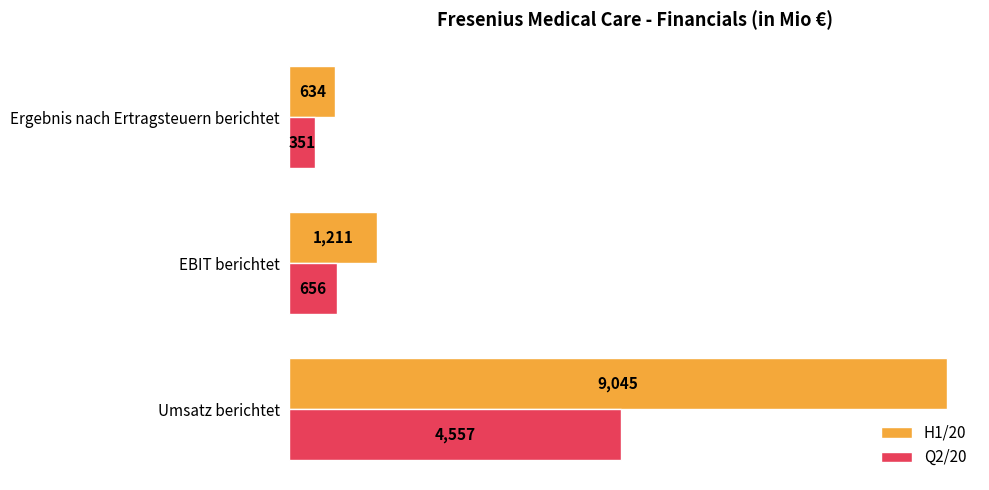

At how many categories does at least one series exceed 5164?

1